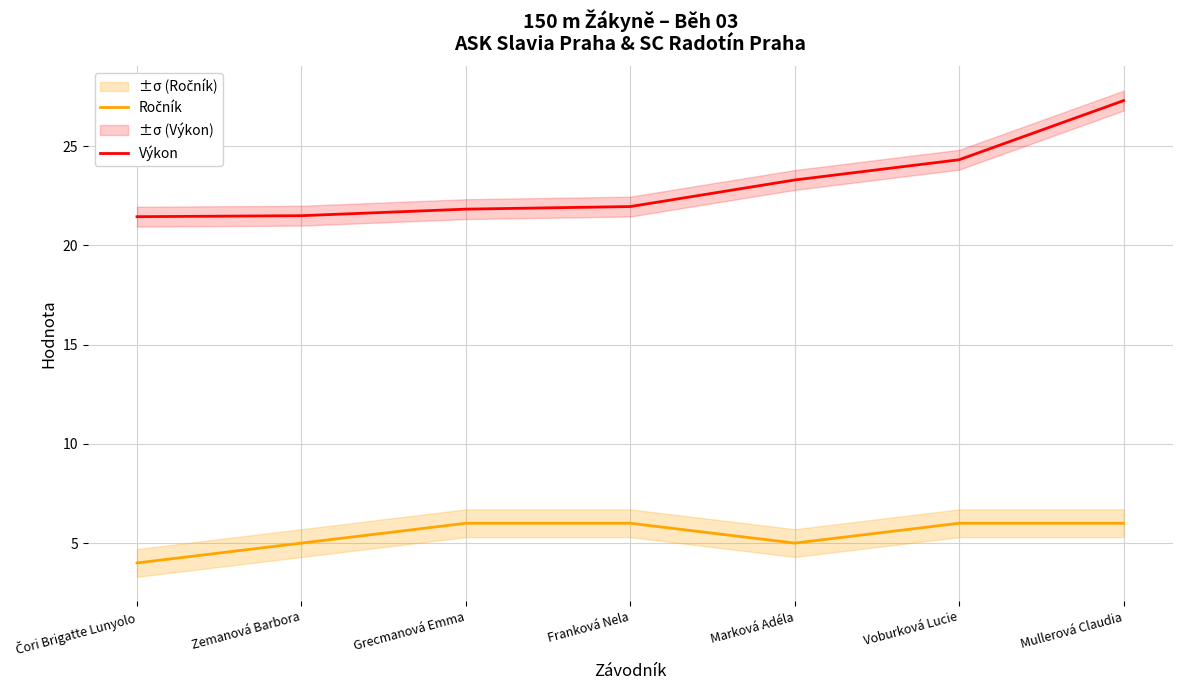

At which label does Ročník reach its minimum?

Čori Brigatte Lunyolo